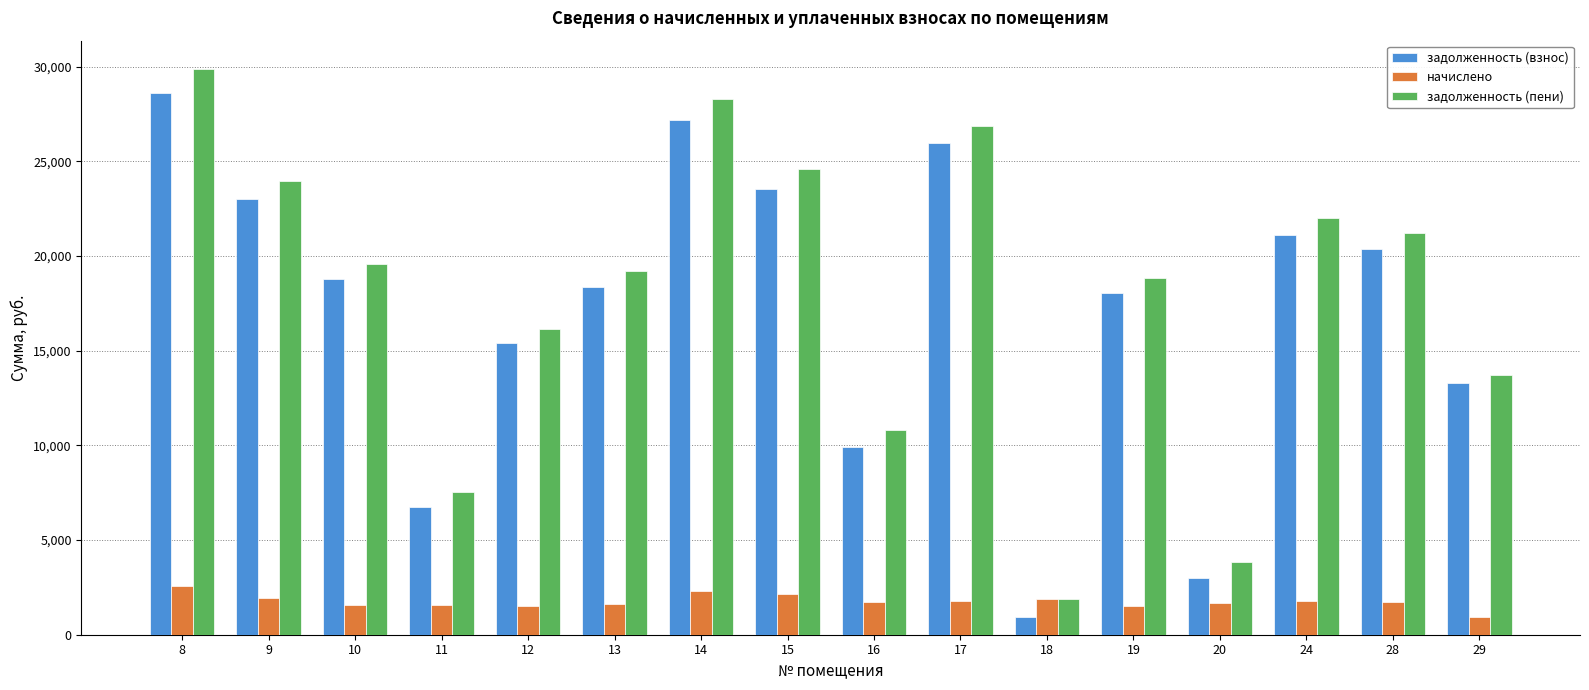

Is the value of задолженность (взнос) at 12 greater than the value of начислено at 17?

Yes